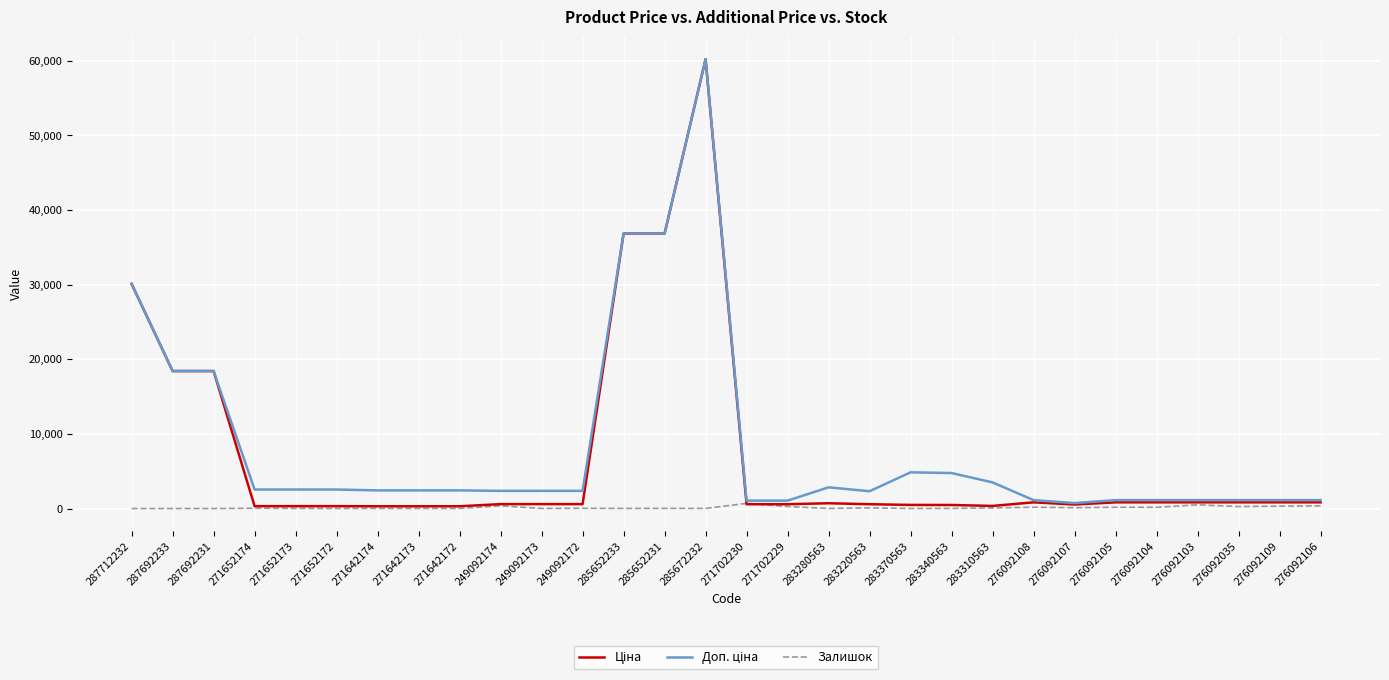

At which category is the sum across all series the highest?

285672232